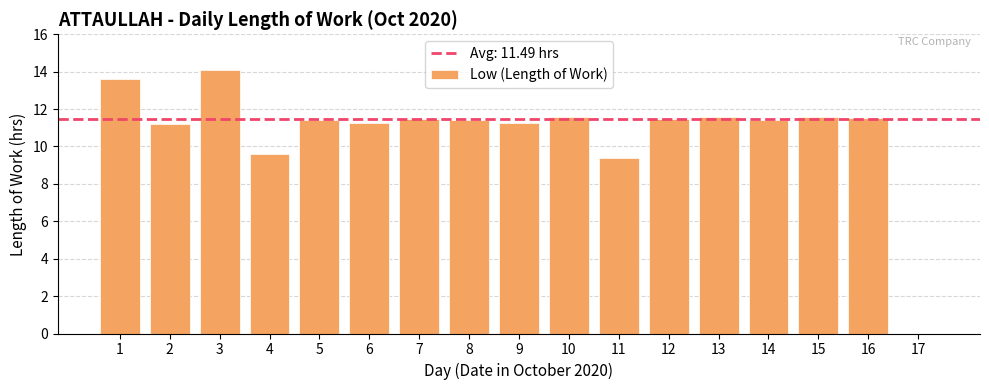

The chart shows a value of 11.6 at 10. True or false?

True